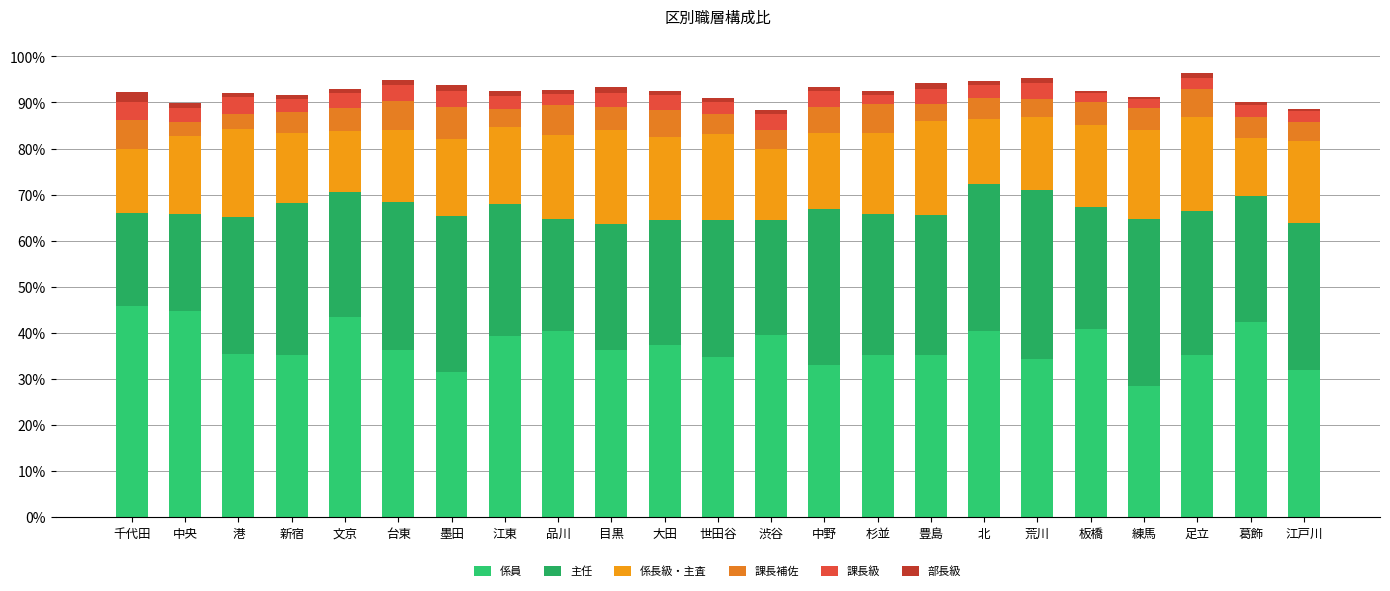

Is it true that 課長補佐 equals 1.6 at 江東?

False